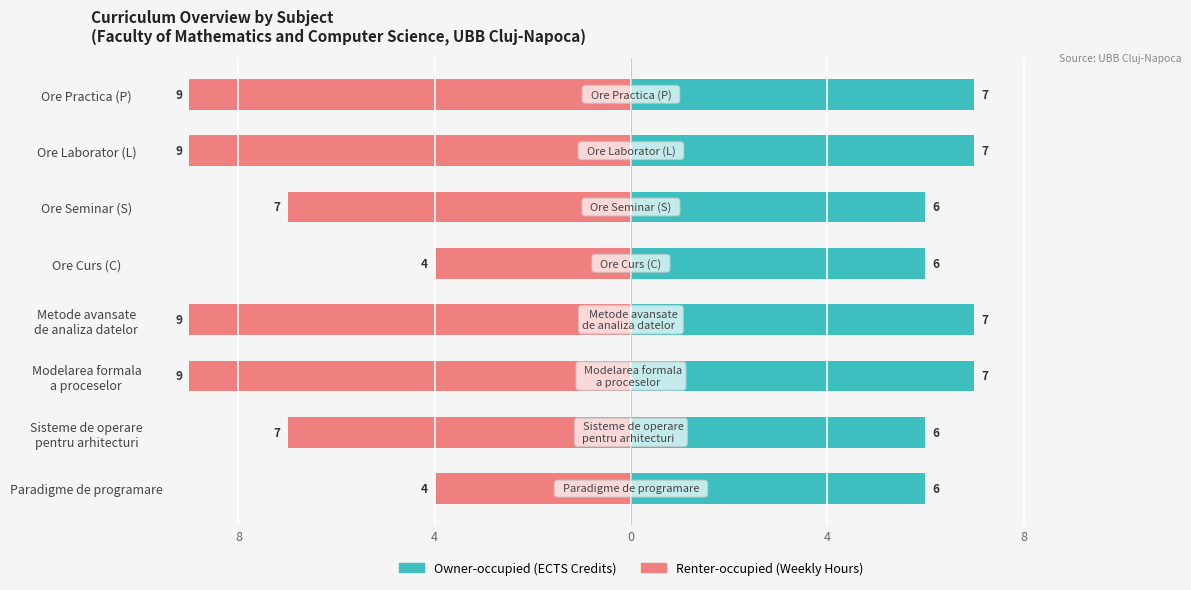

Does the chart contain stacked bars?

No